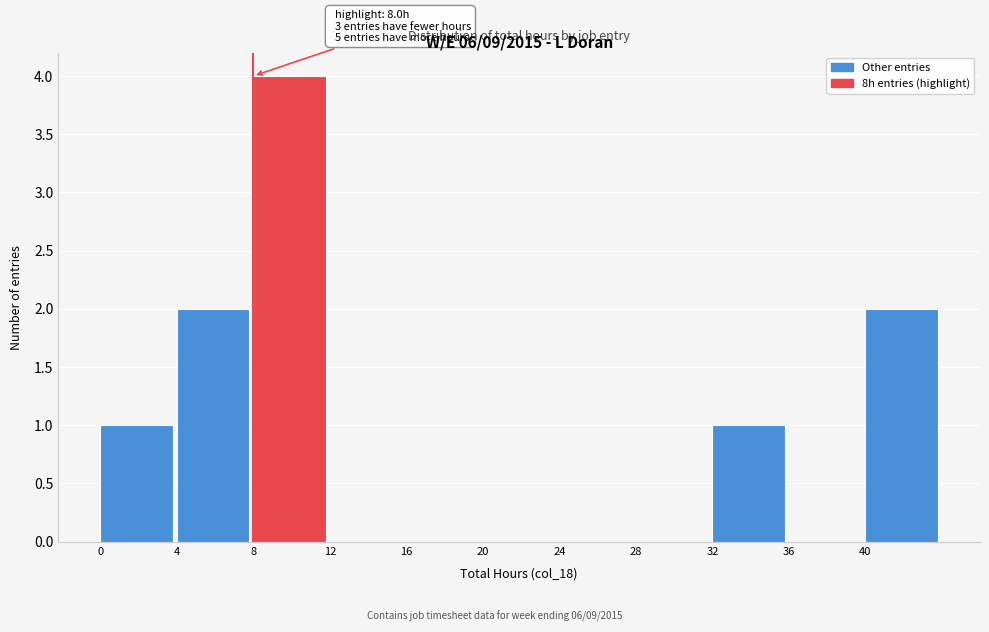

Over which range of the x-axis is the bar tallest?

8 to 12